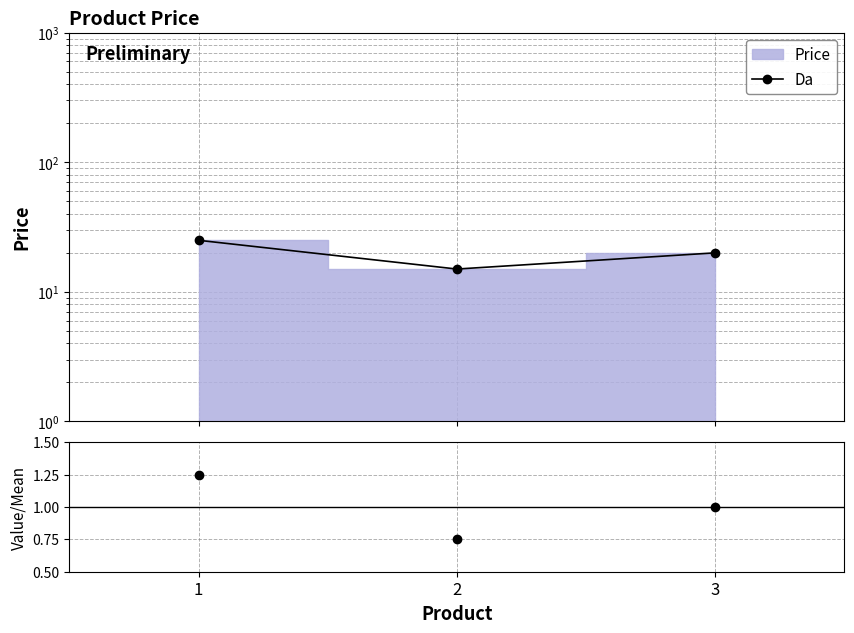

Reading left to right, extract all data points from this chart.

Da: 25.0	15.0	20.0
Price/Mean: 1.2	0.8	1.0